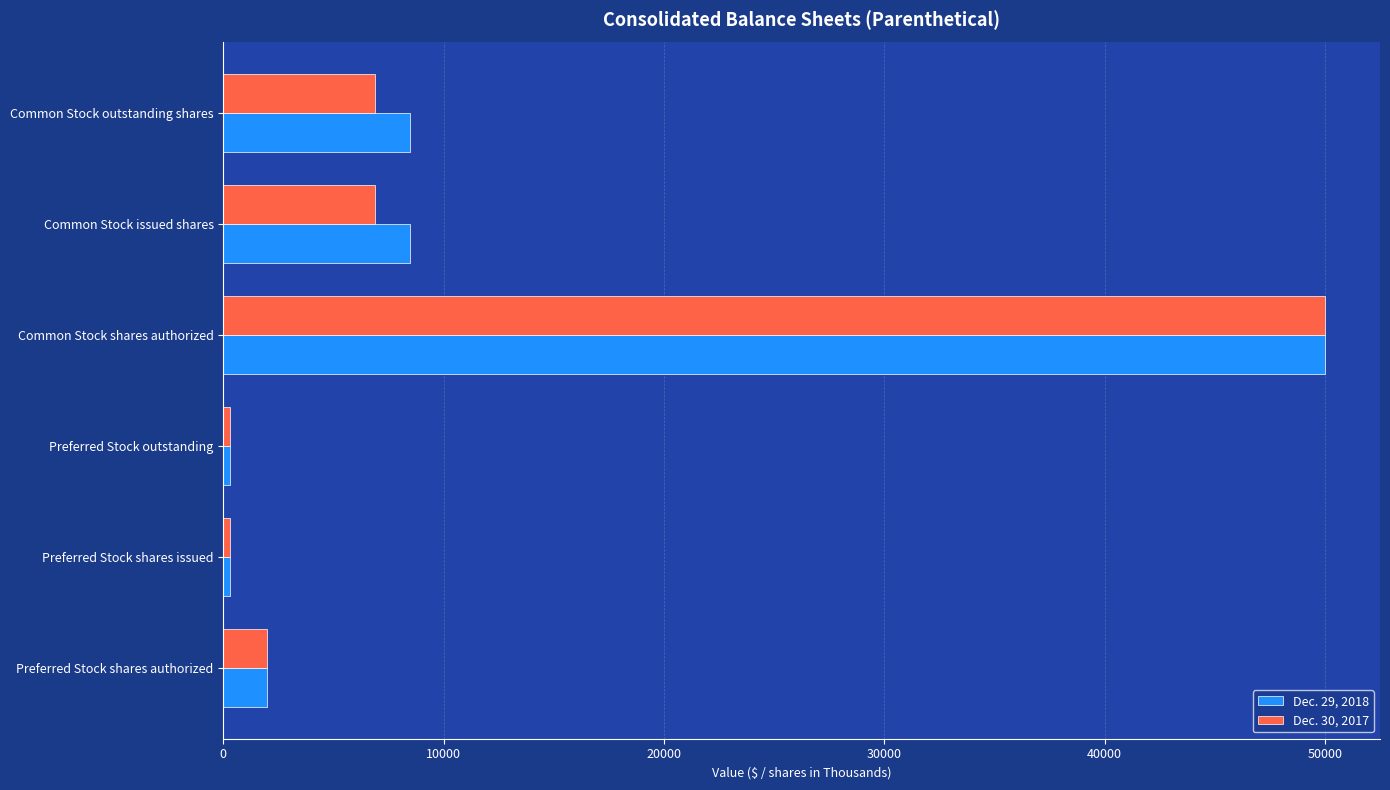

The value of Dec. 29, 2018 at Common Stock issued shares is 12765. True or false?

False